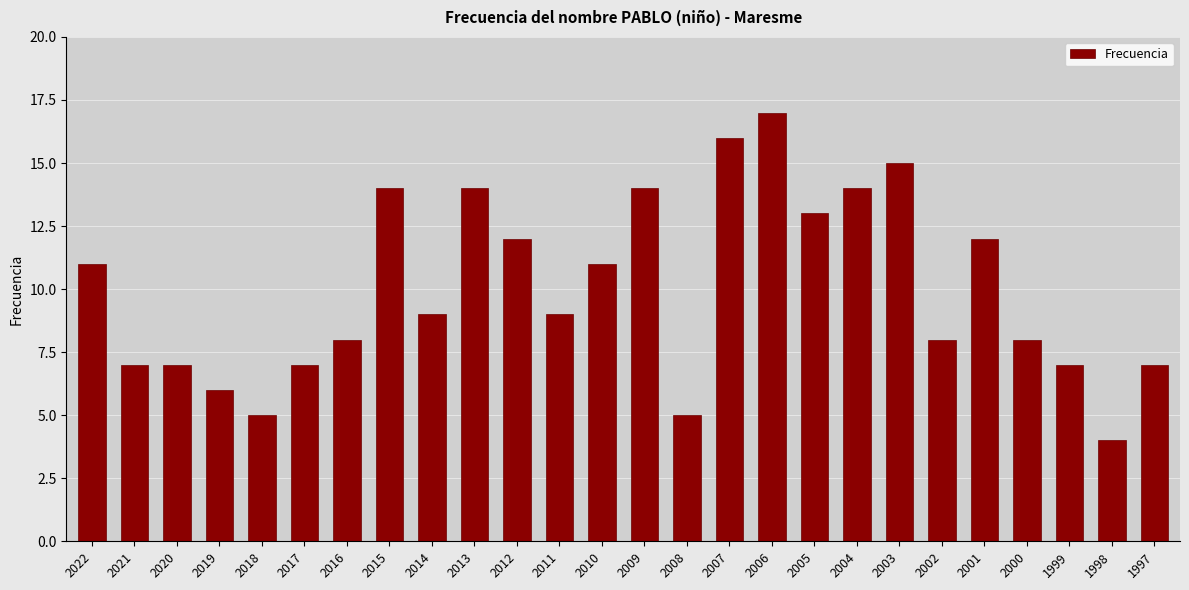

The value at 2016 is 2. True or false?

False